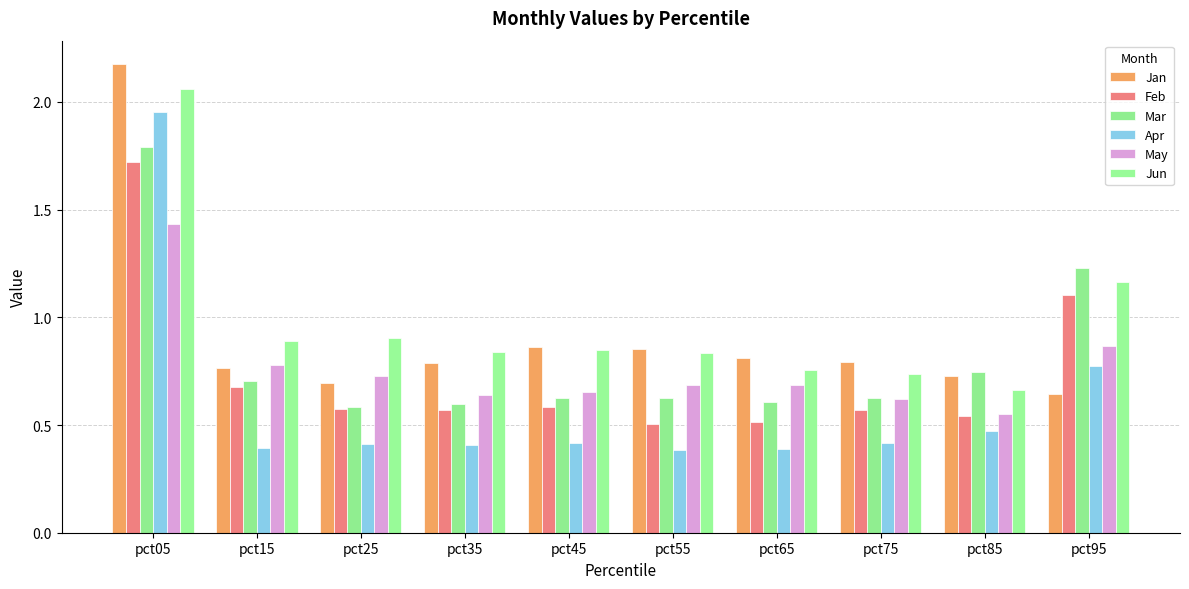

Reading left to right, list all the values displayed in this chart.

Jan: 2.2	0.8	0.7	0.8	0.9	0.9	0.8	0.8	0.7	0.6
Feb: 1.7	0.7	0.6	0.6	0.6	0.5	0.5	0.6	0.5	1.1
Mar: 1.8	0.7	0.6	0.6	0.6	0.6	0.6	0.6	0.7	1.2
Apr: 2.0	0.4	0.4	0.4	0.4	0.4	0.4	0.4	0.5	0.8
May: 1.4	0.8	0.7	0.6	0.7	0.7	0.7	0.6	0.6	0.9
Jun: 2.1	0.9	0.9	0.8	0.8	0.8	0.8	0.7	0.7	1.2